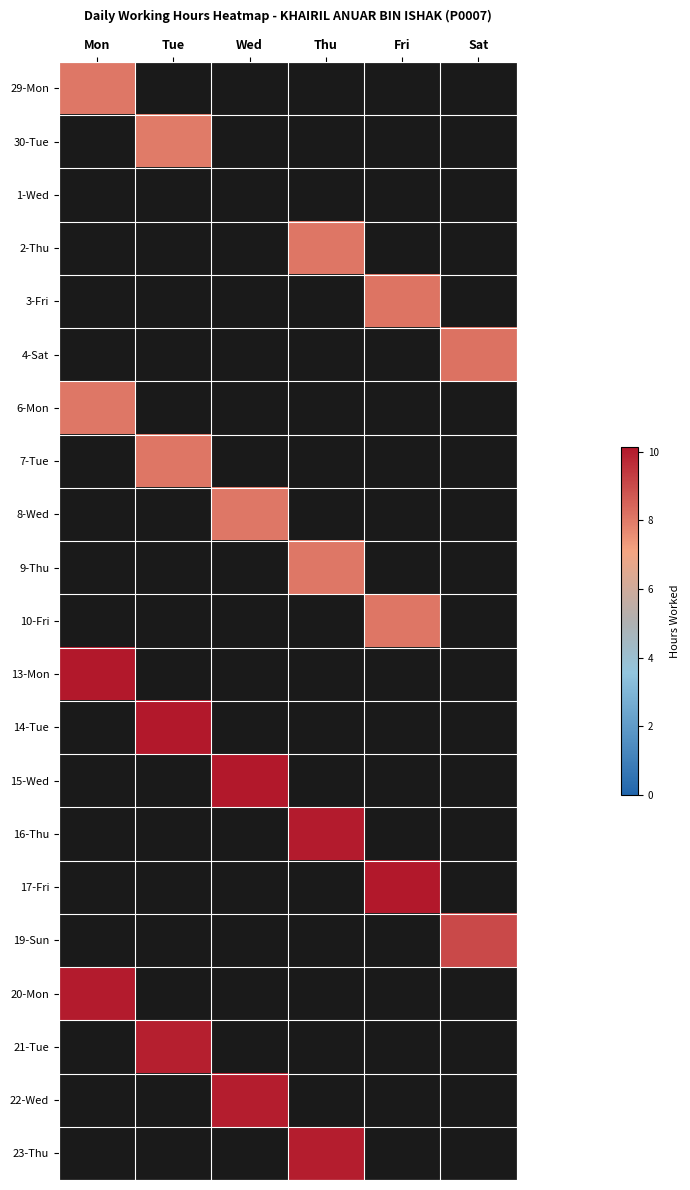

Reading left to right, extract all data points from this chart.

29-Mon: Mon=8.1	Tue=0.0	Wed=0.0	Thu=0.0	Fri=0.0	Sat=0.0
30-Tue: Mon=0.0	Tue=8.0	Wed=0.0	Thu=0.0	Fri=0.0	Sat=0.0
1-Wed: Mon=0.0	Tue=0.0	Wed=0.0	Thu=0.0	Fri=0.0	Sat=0.0
2-Thu: Mon=0.0	Tue=0.0	Wed=0.0	Thu=8.1	Fri=0.0	Sat=0.0
3-Fri: Mon=0.0	Tue=0.0	Wed=0.0	Thu=0.0	Fri=8.1	Sat=0.0
4-Sat: Mon=0.0	Tue=0.0	Wed=0.0	Thu=0.0	Fri=0.0	Sat=8.2
6-Mon: Mon=8.1	Tue=0.0	Wed=0.0	Thu=0.0	Fri=0.0	Sat=0.0
7-Tue: Mon=0.0	Tue=8.1	Wed=0.0	Thu=0.0	Fri=0.0	Sat=0.0
8-Wed: Mon=0.0	Tue=0.0	Wed=8.1	Thu=0.0	Fri=0.0	Sat=0.0
9-Thu: Mon=0.0	Tue=0.0	Wed=0.0	Thu=8.1	Fri=0.0	Sat=0.0
10-Fri: Mon=0.0	Tue=0.0	Wed=0.0	Thu=0.0	Fri=8.1	Sat=0.0
13-Mon: Mon=10.1	Tue=0.0	Wed=0.0	Thu=0.0	Fri=0.0	Sat=0.0
14-Tue: Mon=0.0	Tue=10.1	Wed=0.0	Thu=0.0	Fri=0.0	Sat=0.0
15-Wed: Mon=0.0	Tue=0.0	Wed=10.1	Thu=0.0	Fri=0.0	Sat=0.0
16-Thu: Mon=0.0	Tue=0.0	Wed=0.0	Thu=10.1	Fri=0.0	Sat=0.0
17-Fri: Mon=0.0	Tue=0.0	Wed=0.0	Thu=0.0	Fri=10.1	Sat=0.0
19-Sun: Mon=0.0	Tue=0.0	Wed=0.0	Thu=0.0	Fri=0.0	Sat=9.1
20-Mon: Mon=10.0	Tue=0.0	Wed=0.0	Thu=0.0	Fri=0.0	Sat=0.0
21-Tue: Mon=0.0	Tue=9.9	Wed=0.0	Thu=0.0	Fri=0.0	Sat=0.0
22-Wed: Mon=0.0	Tue=0.0	Wed=10.0	Thu=0.0	Fri=0.0	Sat=0.0
23-Thu: Mon=0.0	Tue=0.0	Wed=0.0	Thu=10.0	Fri=0.0	Sat=0.0